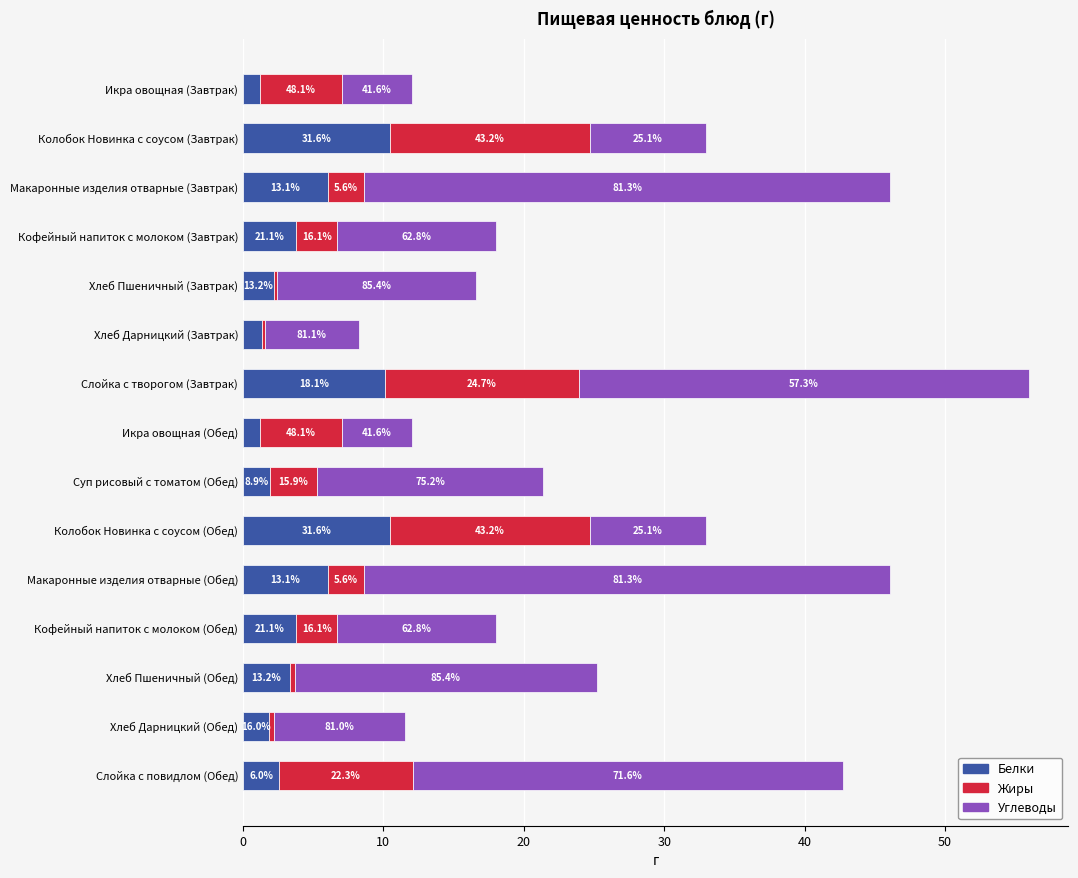

What are all the series names shown in the legend?

Белки, Жиры, Углеводы